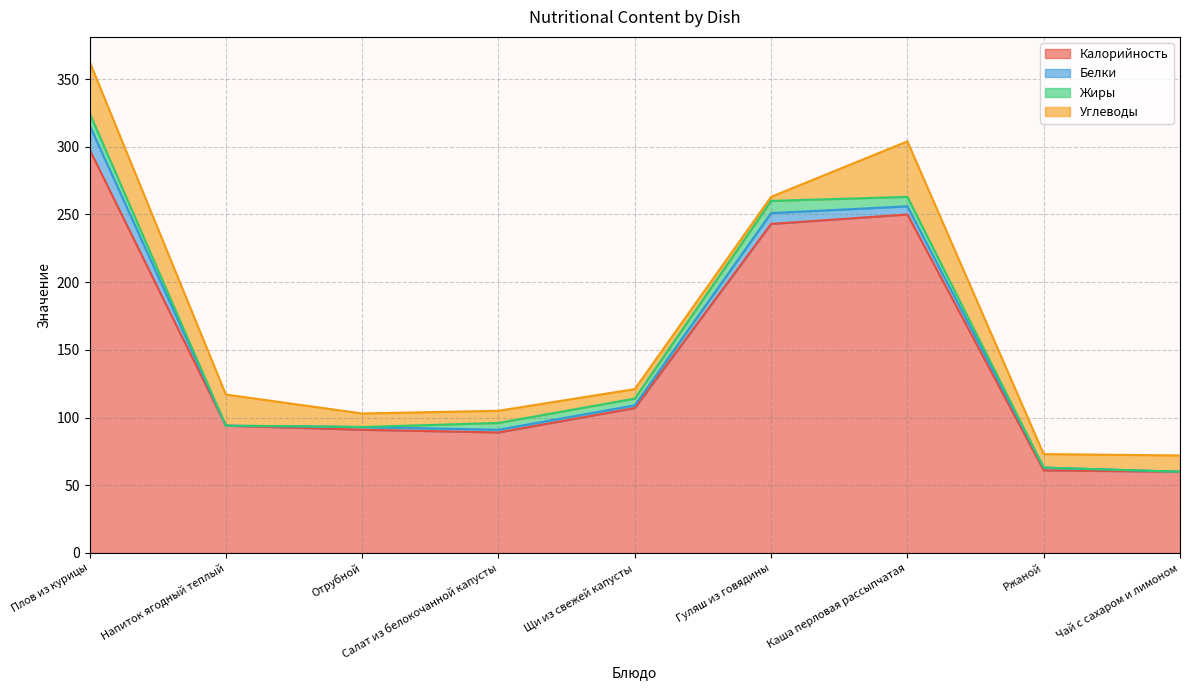

What is the difference between the Жиры values at Отрубной and Плов из курицы?

9